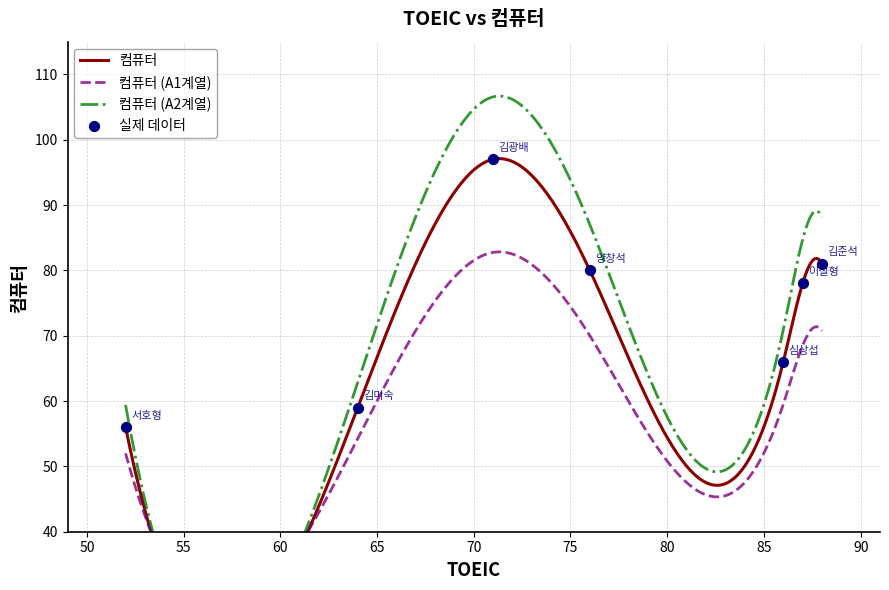

Which has a higher value, 86 or 64?

86